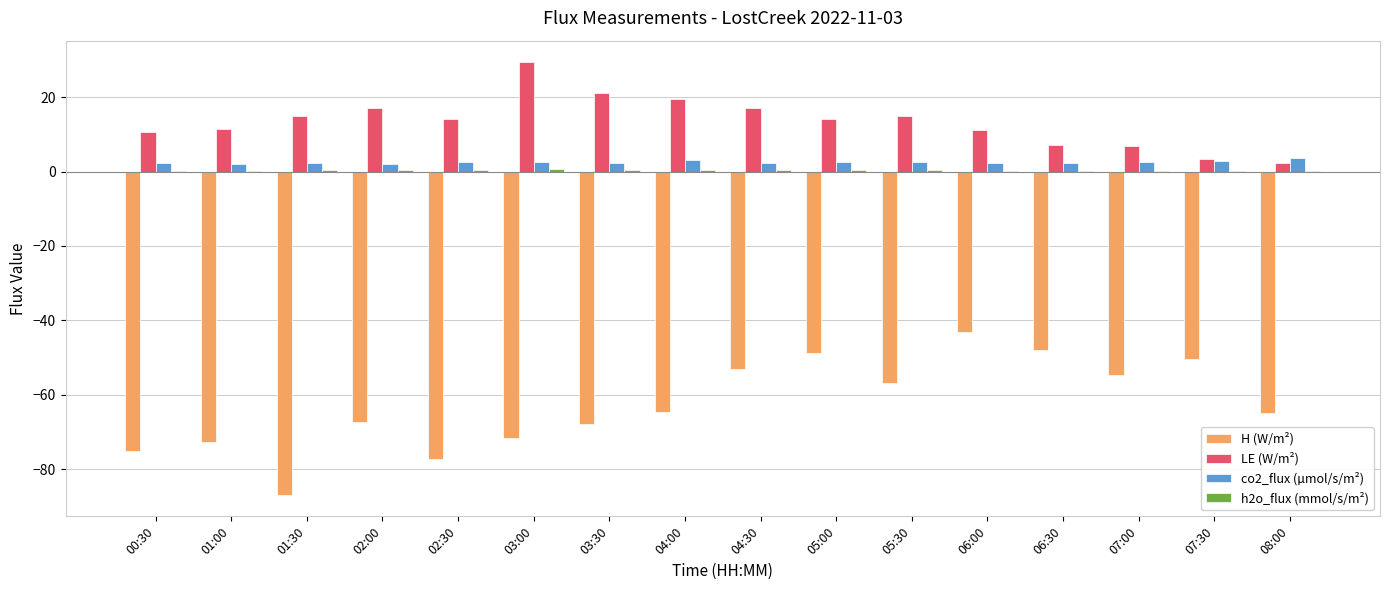

Does the chart contain stacked bars?

No